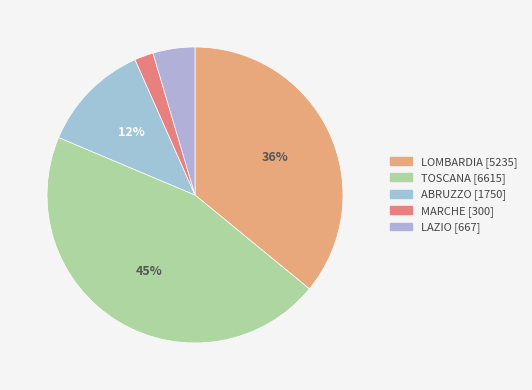

Is there a majority slice in this chart?

No